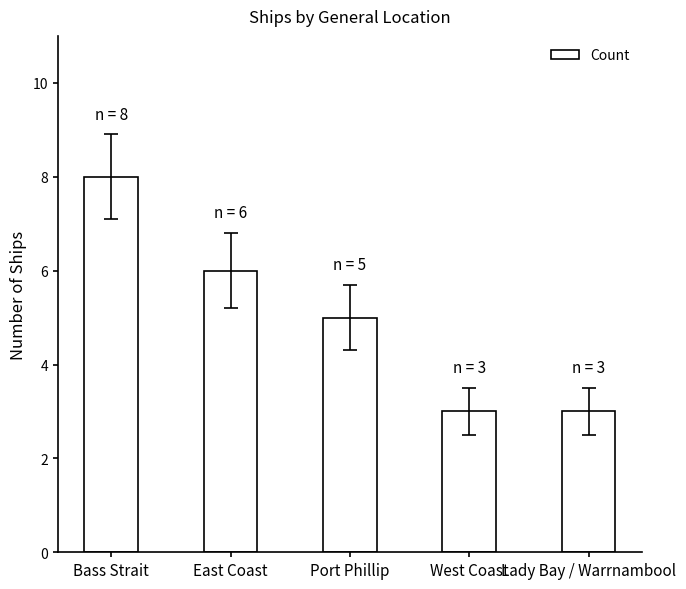

What is the label of the 4th bar from the left?

West Coast